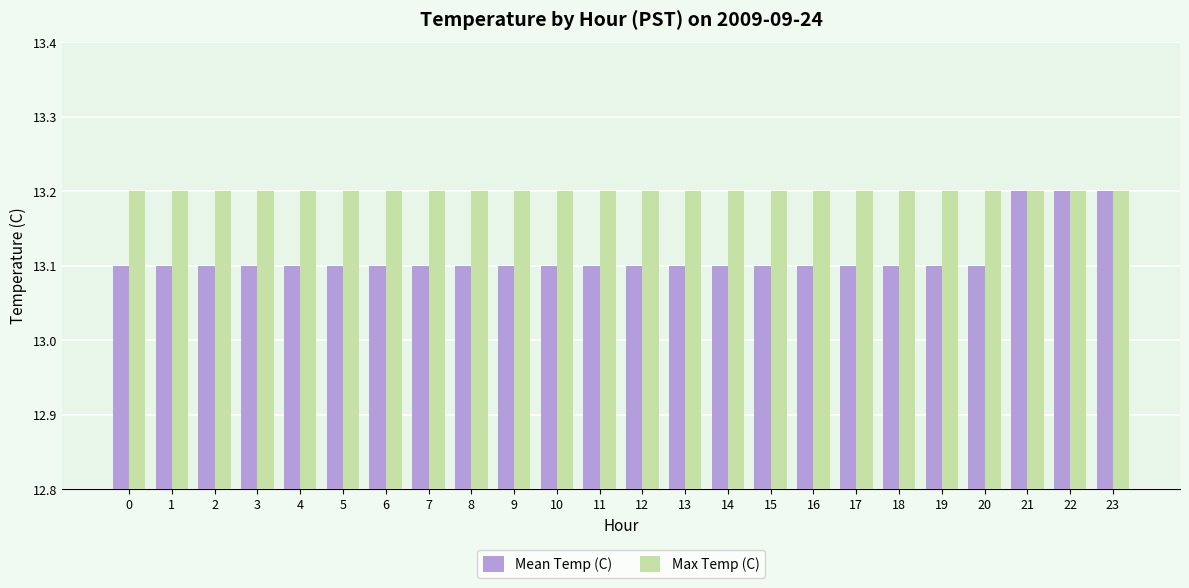

Which series has the largest range (max minus min)?

Mean Temp (C)